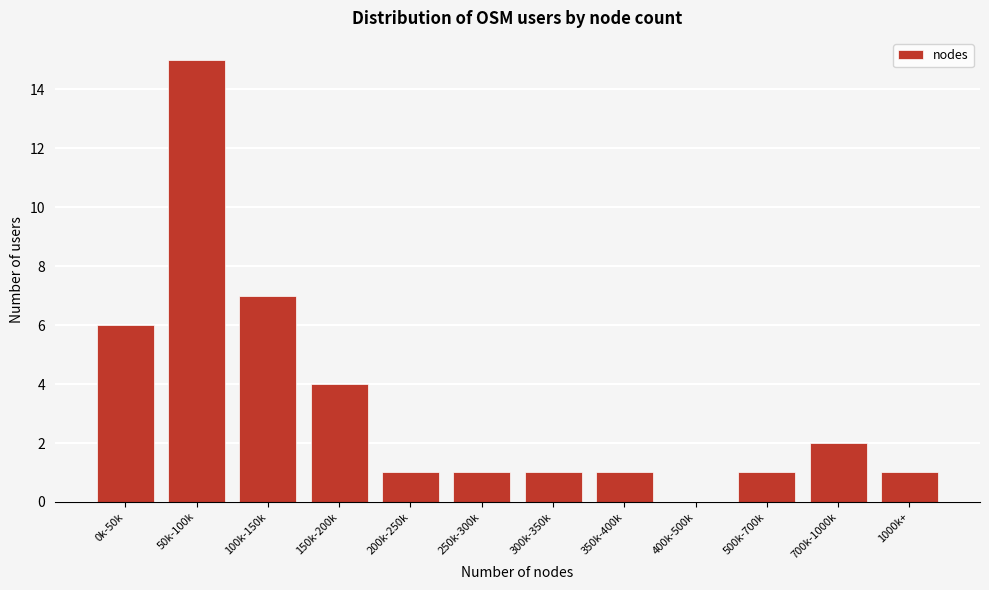

Reading right to left, list all the values displayed in this chart.

1000k+=1	700k-1000k=2	500k-700k=1	400k-500k=0	350k-400k=1	300k-350k=1	250k-300k=1	200k-250k=1	150k-200k=4	100k-150k=7	50k-100k=15	0k-50k=6